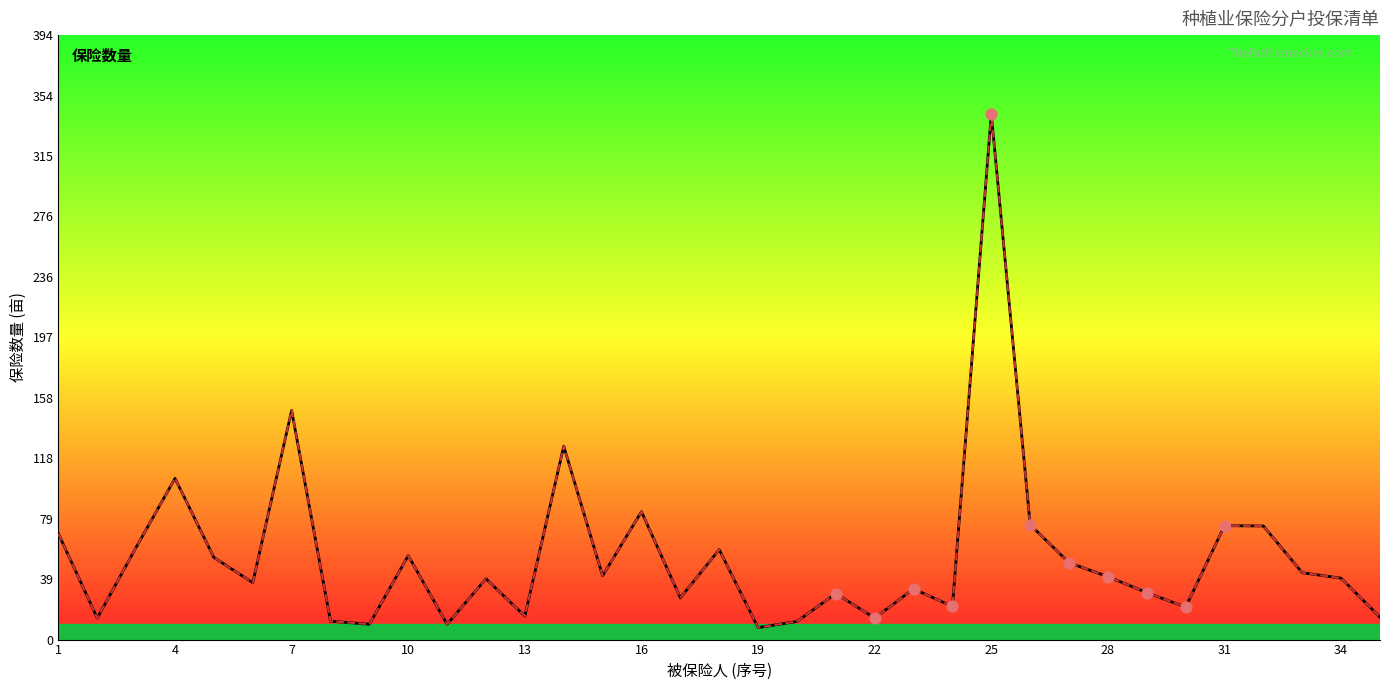

Which series has the largest Y range (max minus min)?

保险数量(亩)